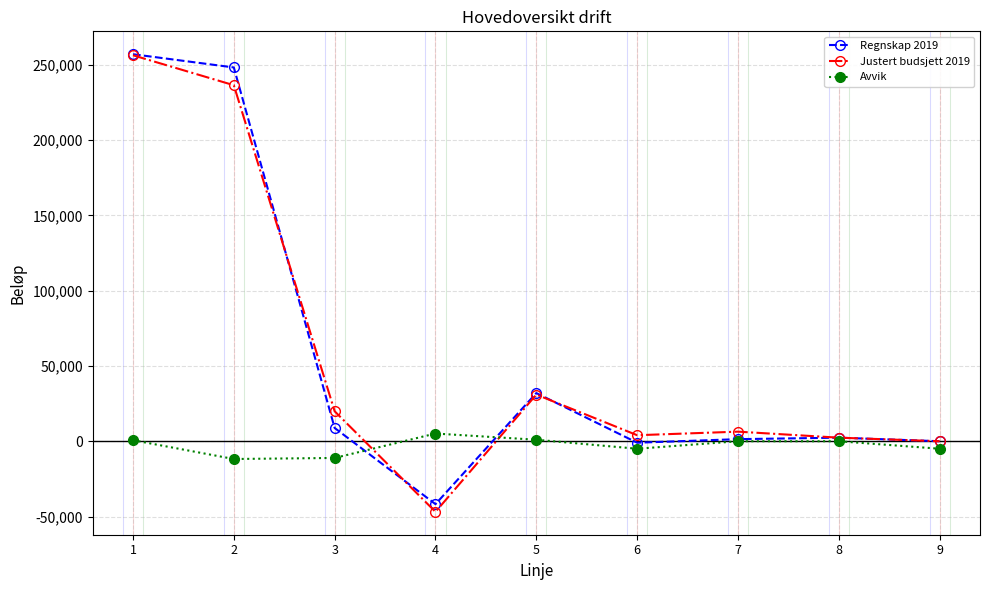

What is the sum of the Regnskap 2019 values at 3 and 5?

40798